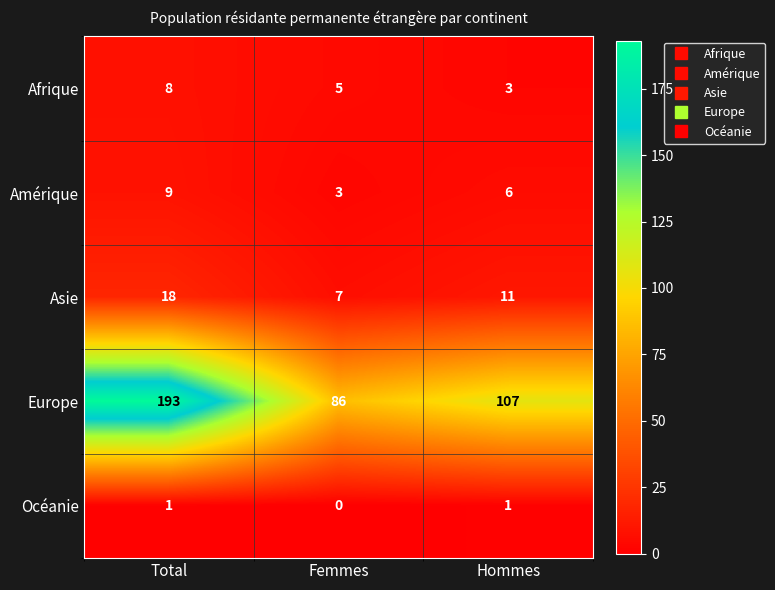

At how many categories does at least one series exceed 108?

1